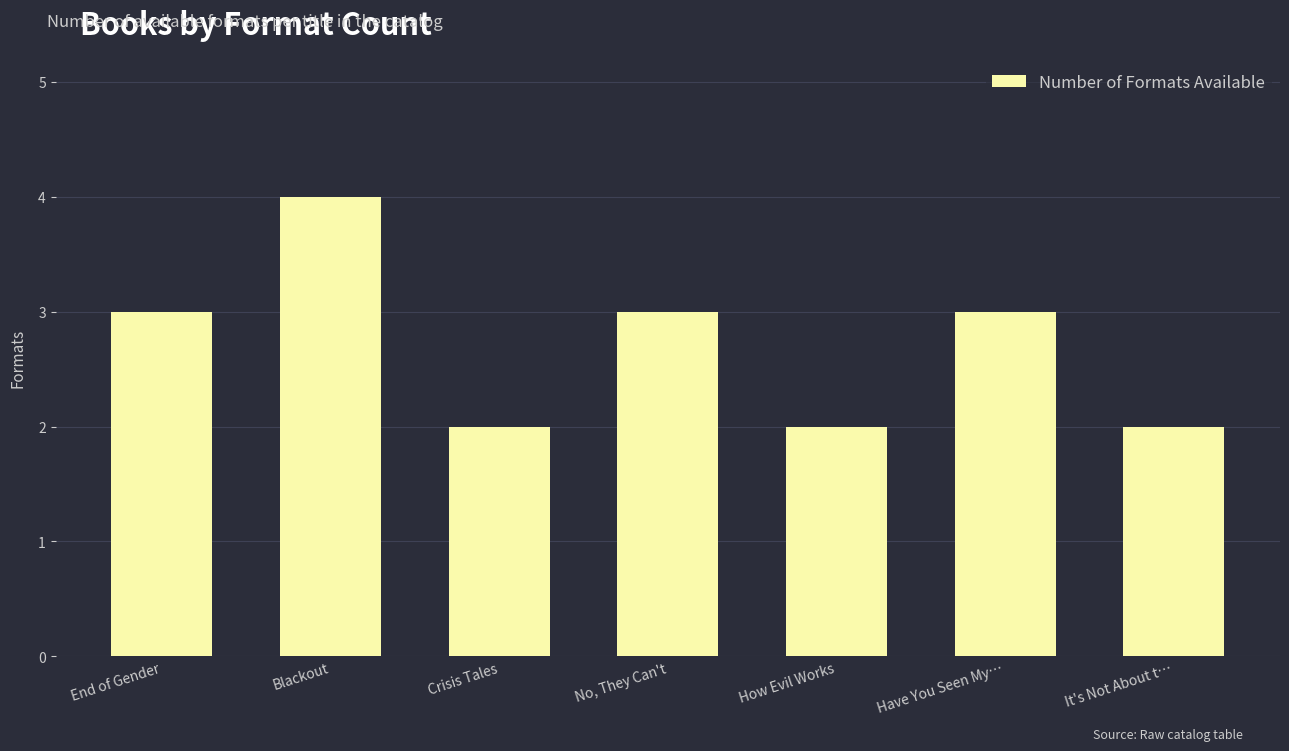

Is it true that the value at No, They Can't is 3?

True